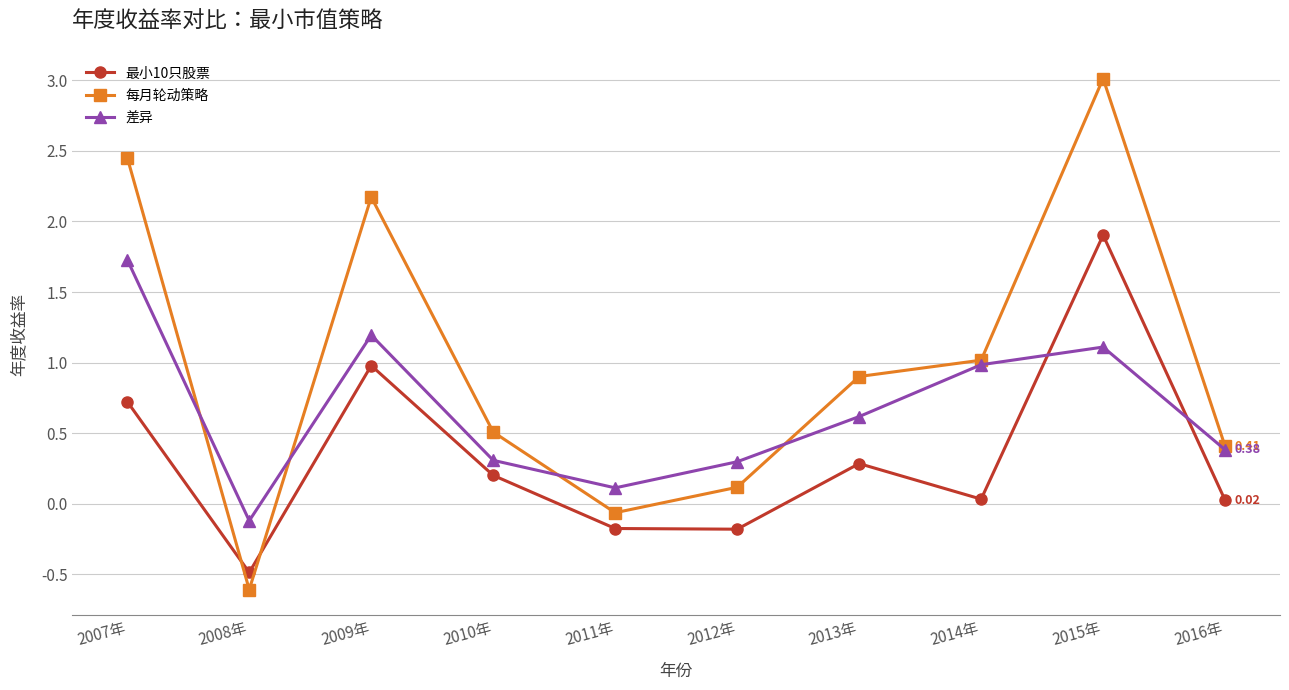

At which category does 差异 reach its first local peak?

2009年